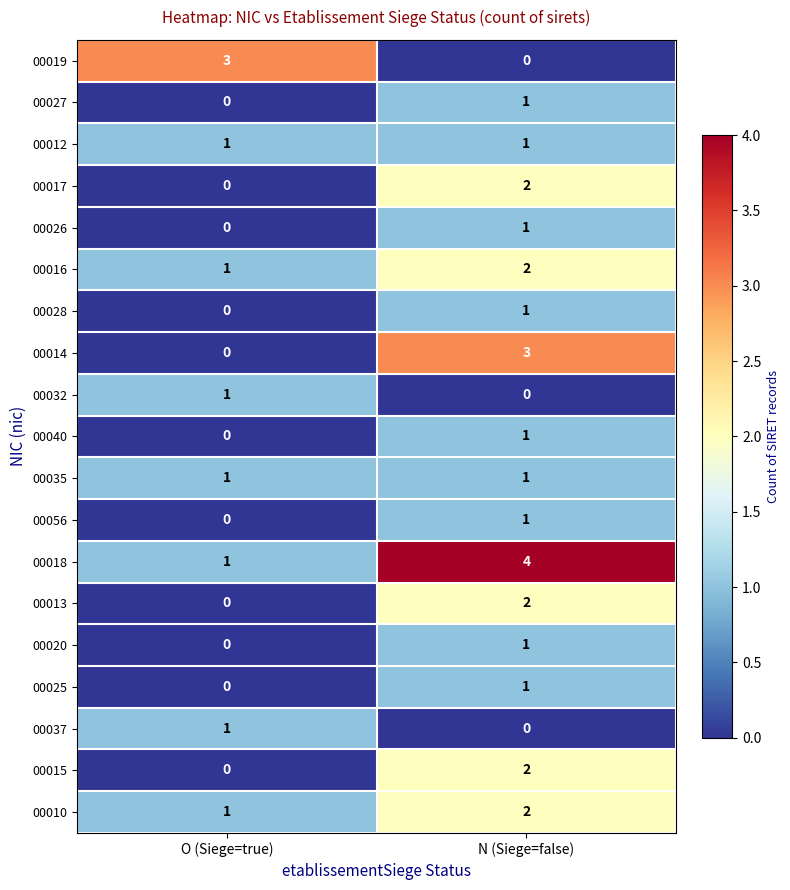

Where is 00016 nearest to the value 1?

O (Siege=true)